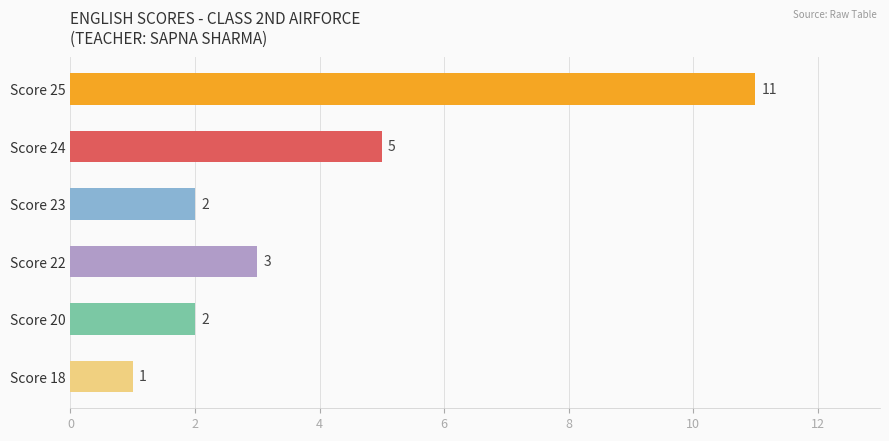

What is the change in value from Score 24 to Score 18?

-4